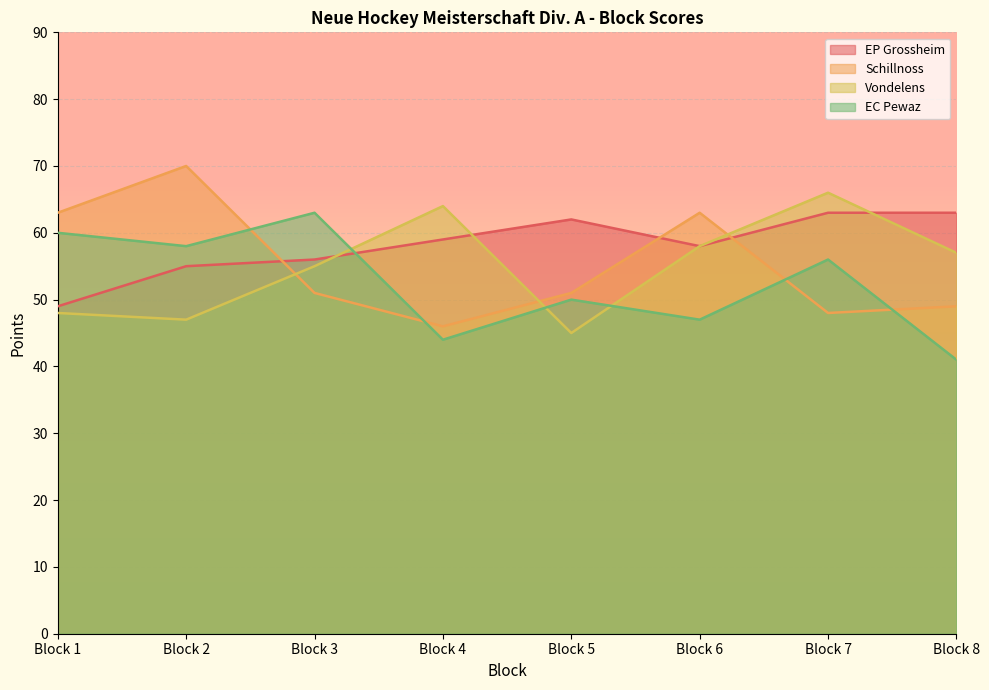

Does the chart display data point markers on the line(s)?

No